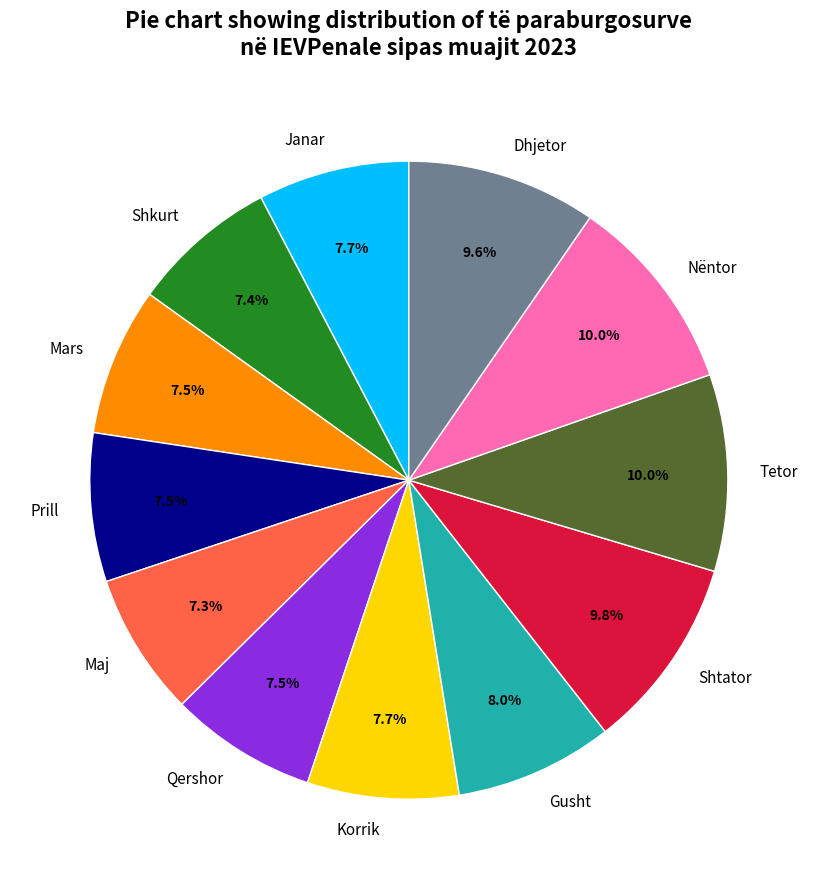

To the nearest percent, what percentage of the pie is Janar?

8%